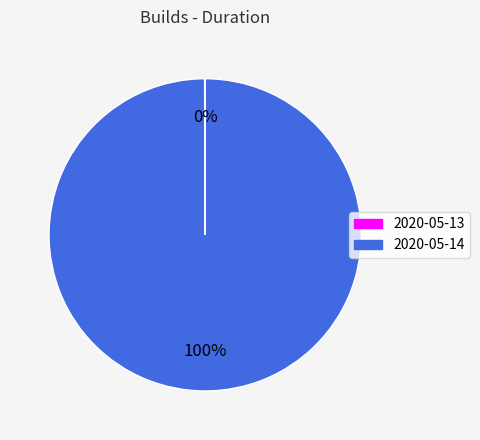

Does any single category account for the majority?

Yes